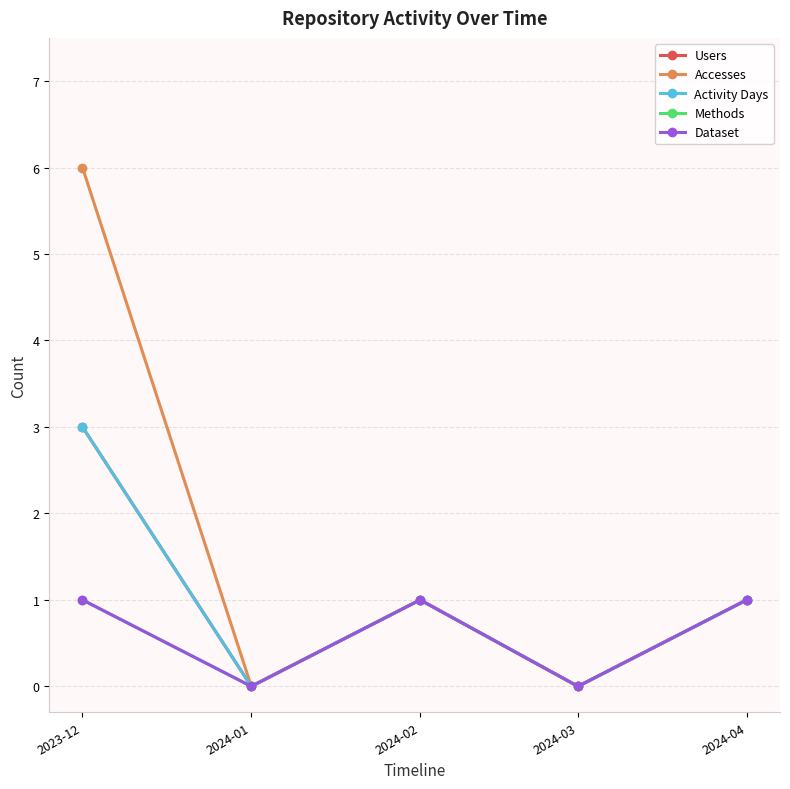

Is this an area chart (filled region under the line)?

No